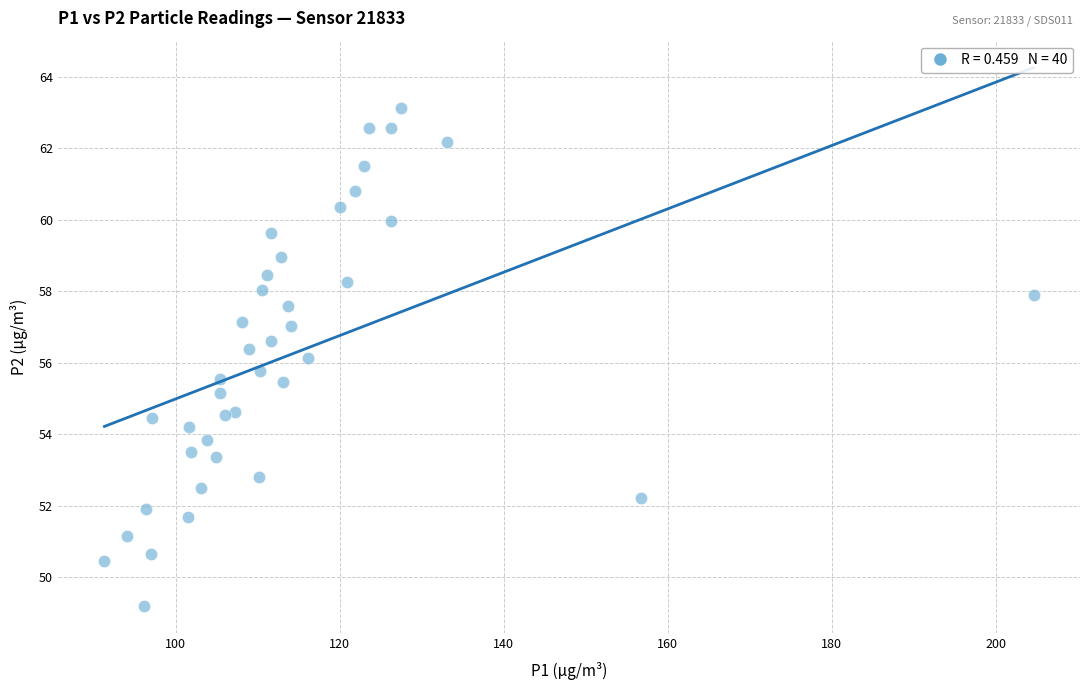

What is the range of X values (max minus min)?

113.3